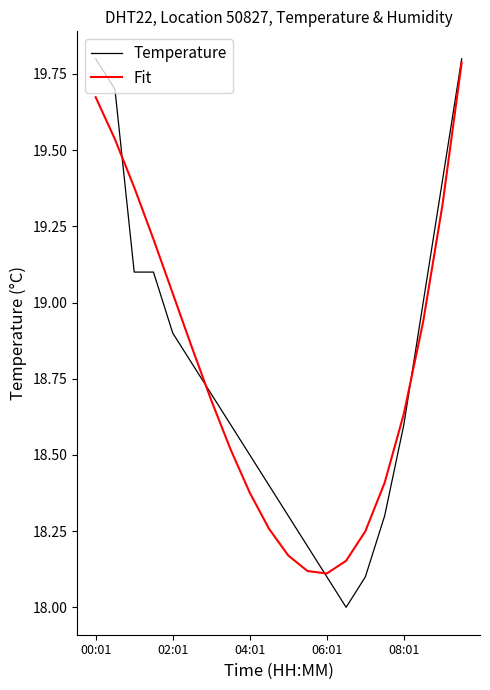

What is the minimum value shown in the chart?

18.0